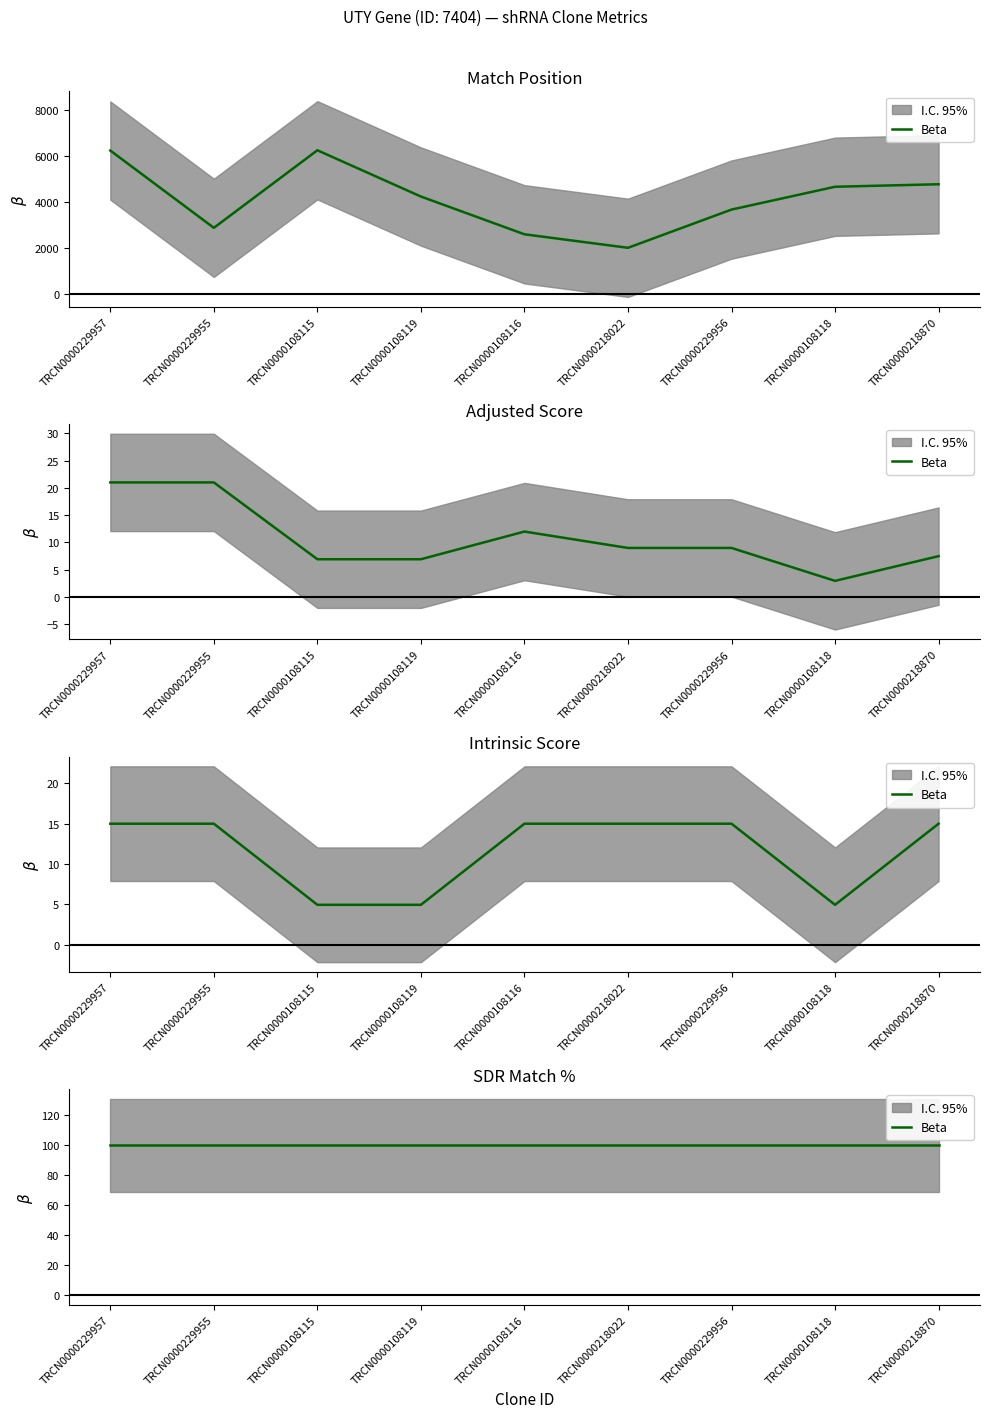

True or false: Adjusted Score has a value of 6.9 at TRCN0000108115.

True